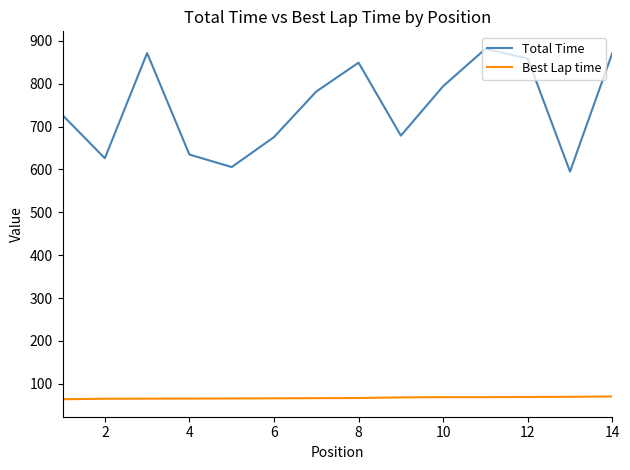

Which series has the widest spread of values?

Total Time